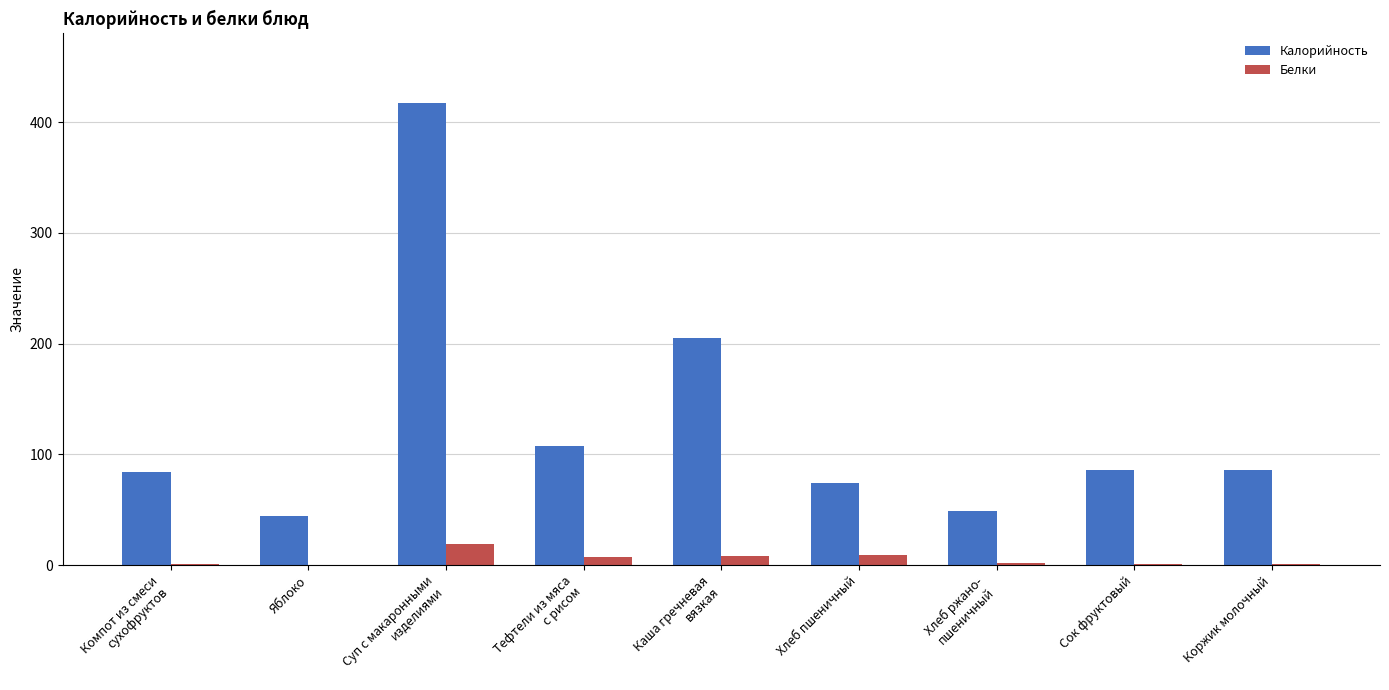

Is it true that Калорийность equals 86.0 at Коржик молочный?

True